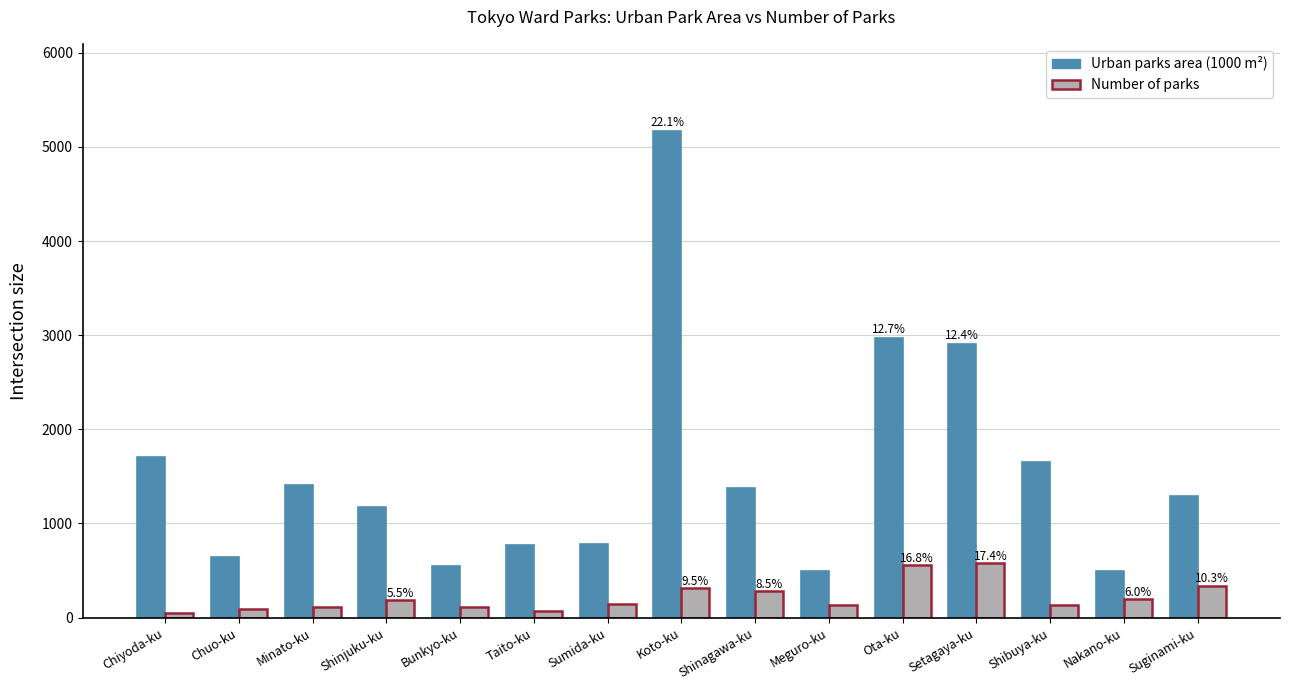

What is the difference between the Urban parks area (1000 m²) values at Shinagawa-ku and Shibuya-ku?

279.6